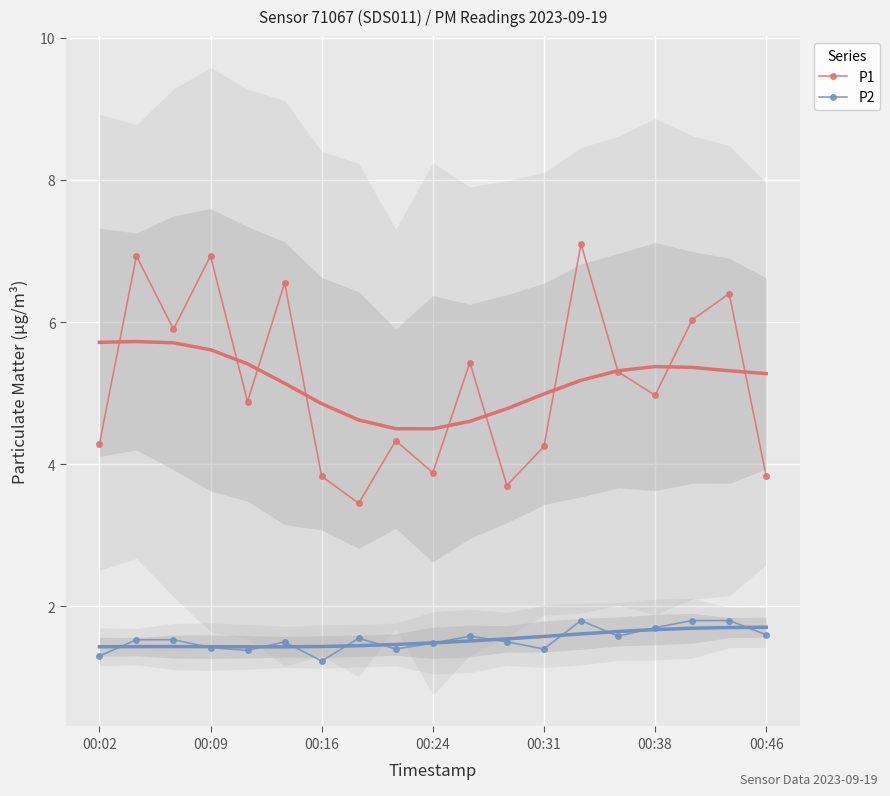

True or false: P1 (smooth) has a value of 7.9 at 00:46.

False